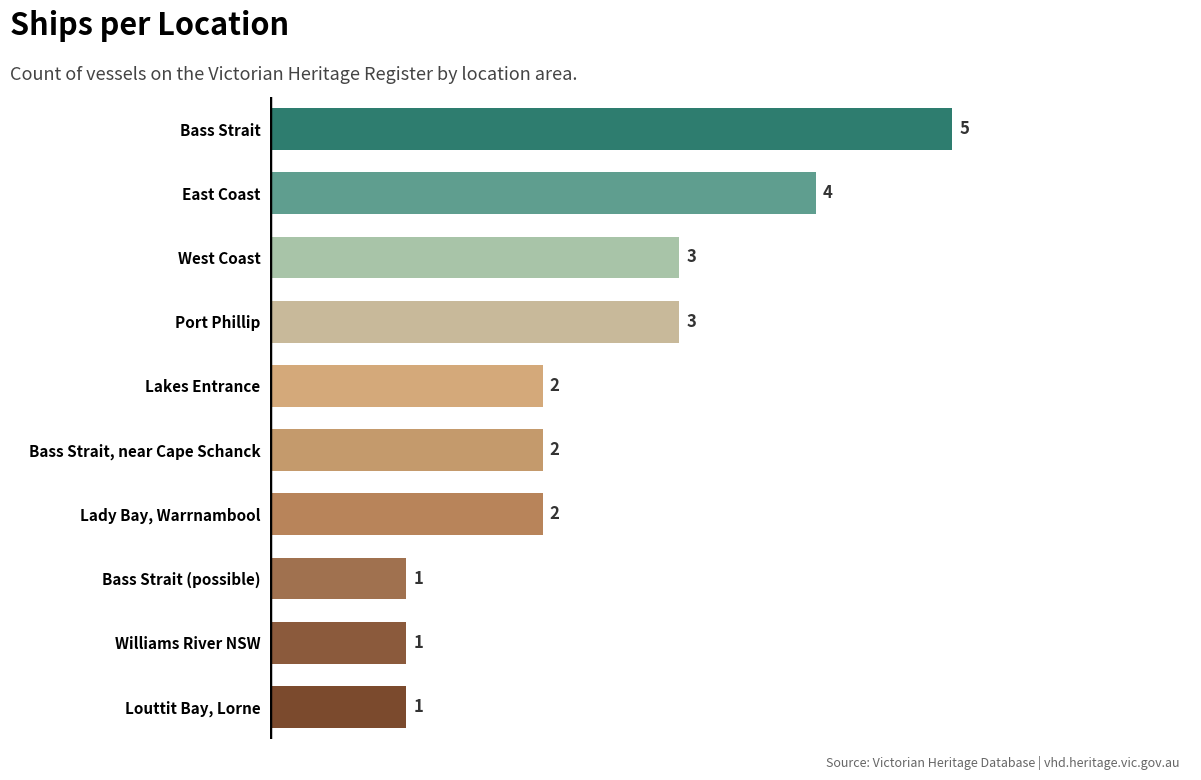

Count the values in the range 1 to 3.

8